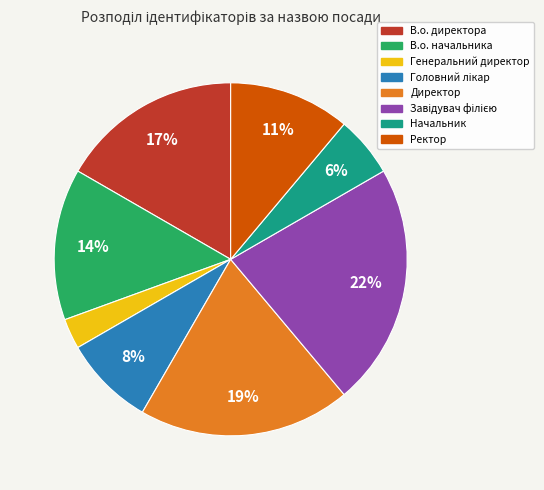

The В.о. начальника slice represents 24% of the pie. True or false?

False